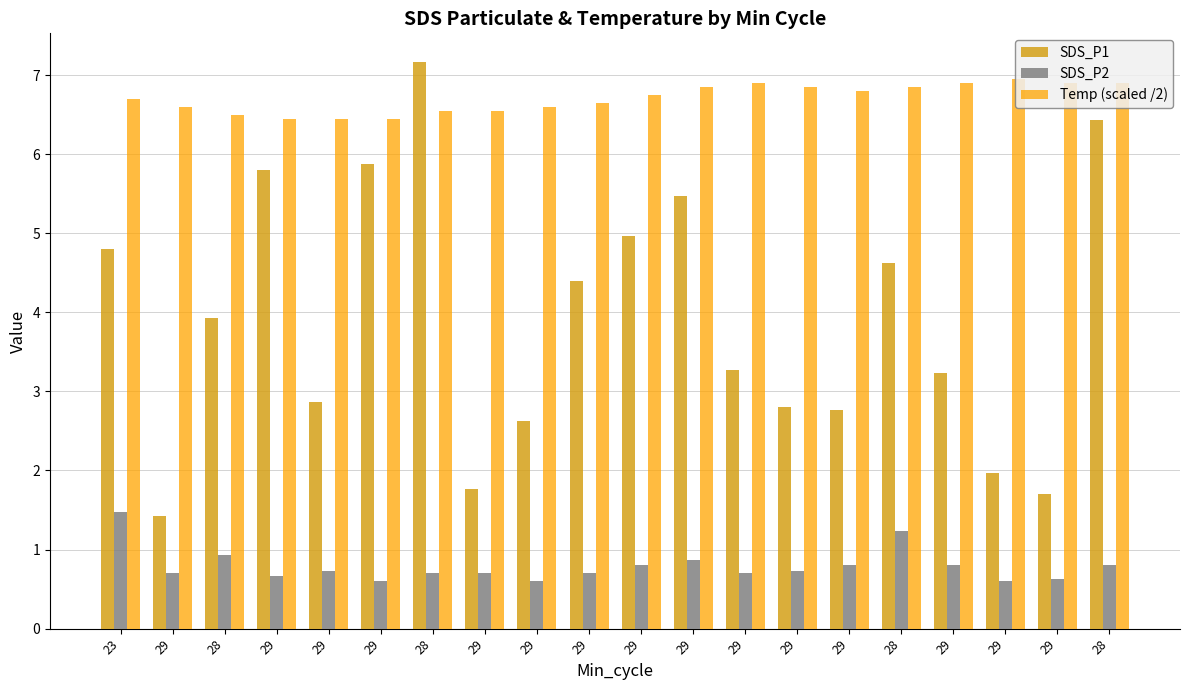

What is the value of the Temp (scaled /2) bar at the 2nd from the left?

6.6